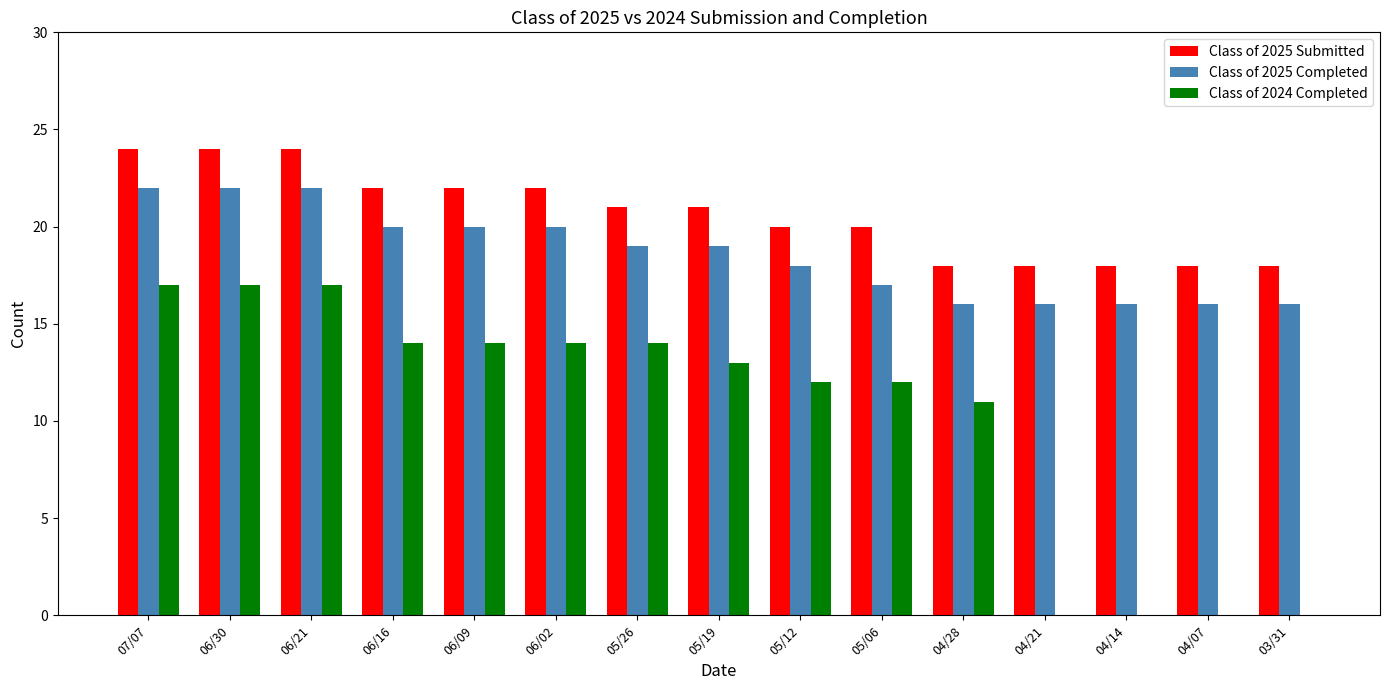

Which series has the largest range (max minus min)?

Class of 2024 Completed